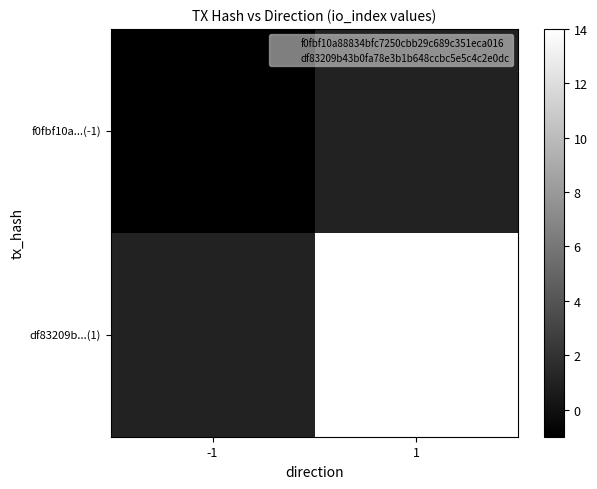

Rank the series by their average value, from lowest to highest.

f0fbf10a...(-1), df83209b...(1)